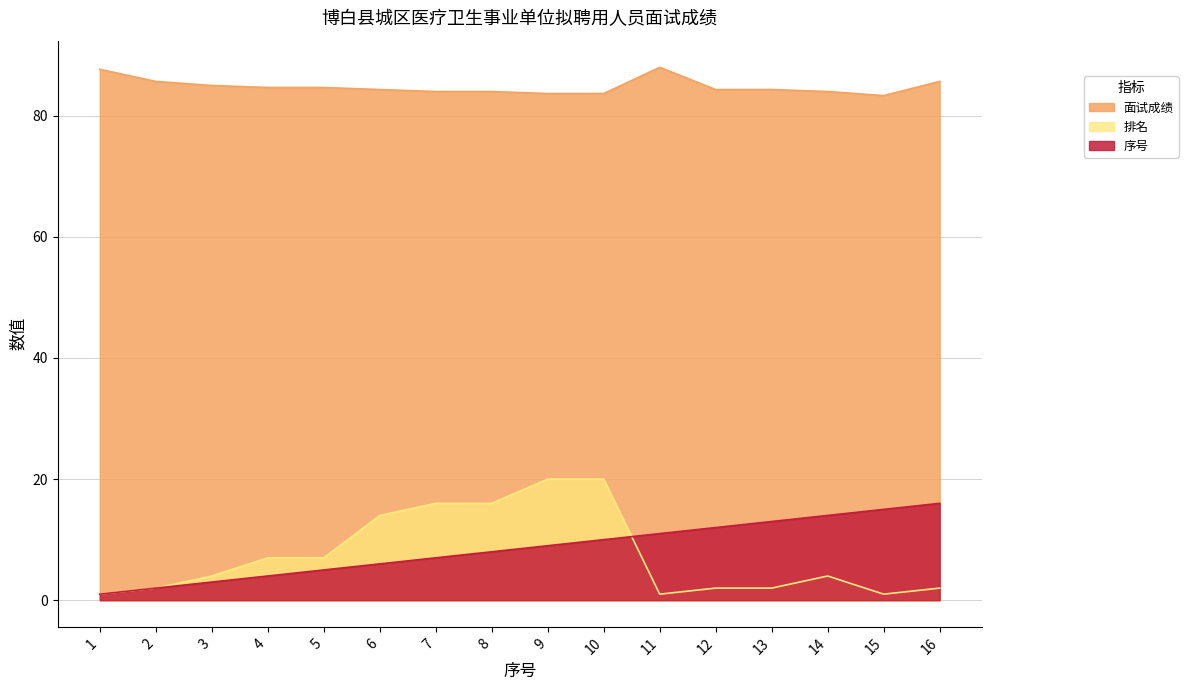

Does the chart display data point markers on the line(s)?

No